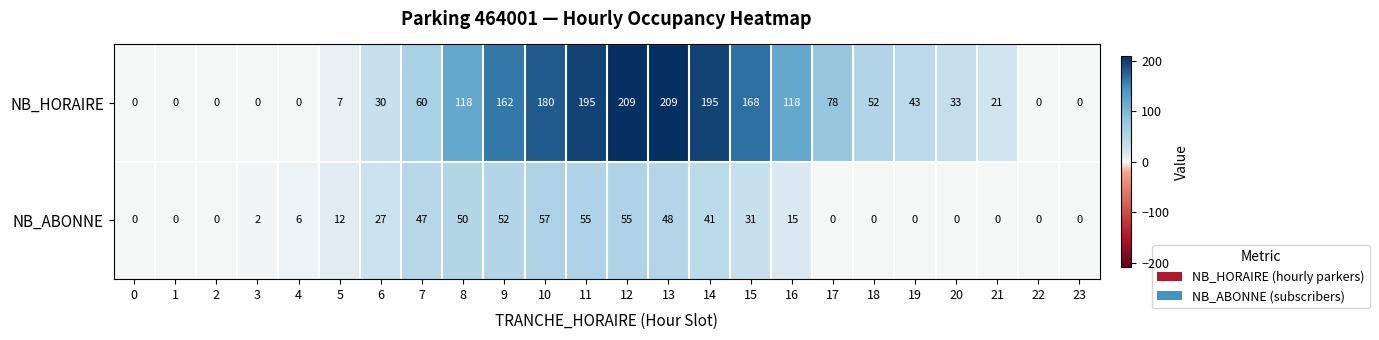

Is the value of NB_ABONNE at 2 greater than the value of NB_HORAIRE at 14?

No